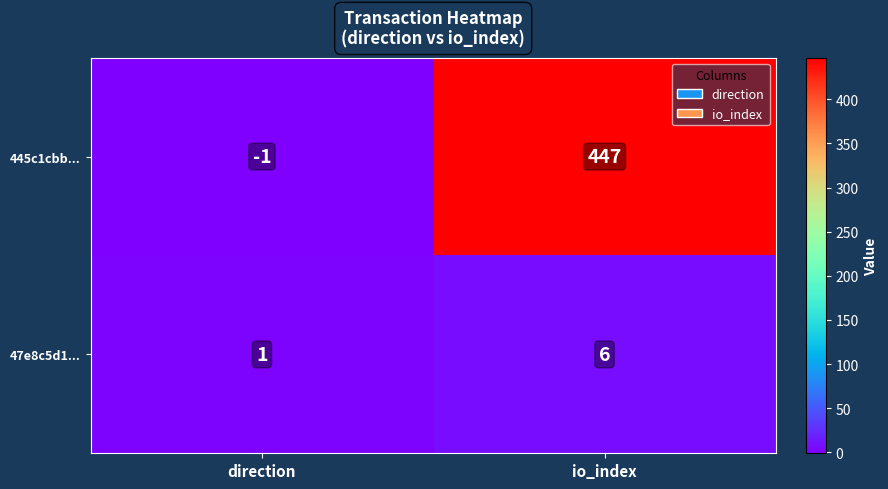

What is the difference between the highest and lowest values at direction?

2